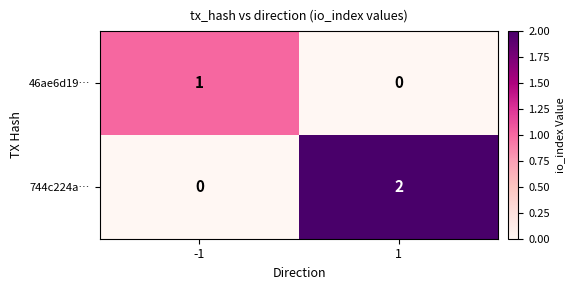

Reading left to right, list all the values displayed in this chart.

46ae6d19…: 1	0
744c224a…: 0	2